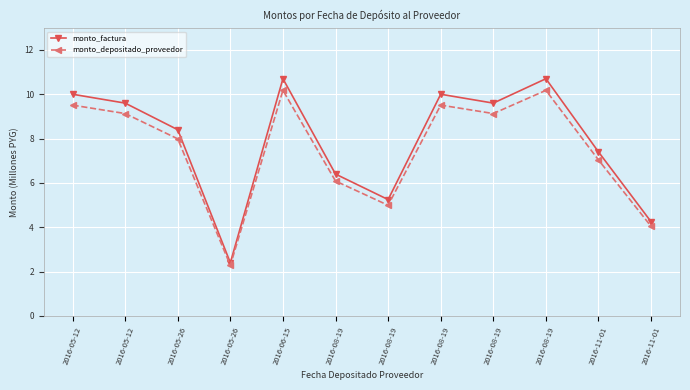

What is the difference between the highest and lowest values at 2016-08-19?

0.3